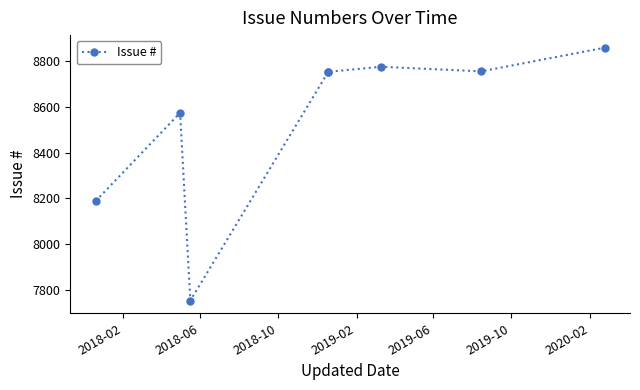

What is the minimum value shown in the chart?

7754